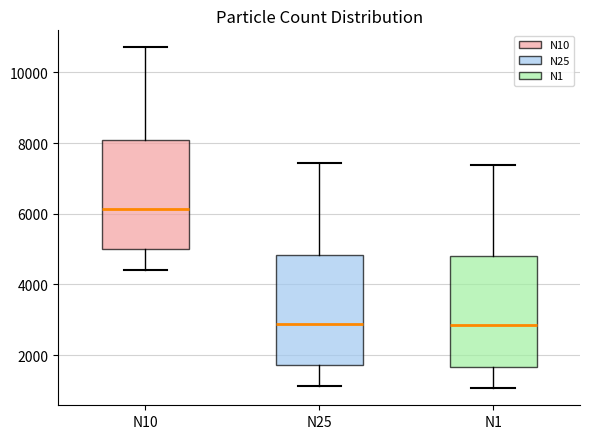

Reading left to right, transcribe this box plot: for each box, give where its median line is, the range the box spans, and where its two whiskers end, as read against the y-axis. The values are not printed on the chart, so give them approximately, as read against the axis.

N10: median 6200, box 5000 to 8000, whiskers 4400 to 10800
N25: median 2800, box 1800 to 4800, whiskers 1200 to 7400
N1: median 2800, box 1600 to 4800, whiskers 1000 to 7400